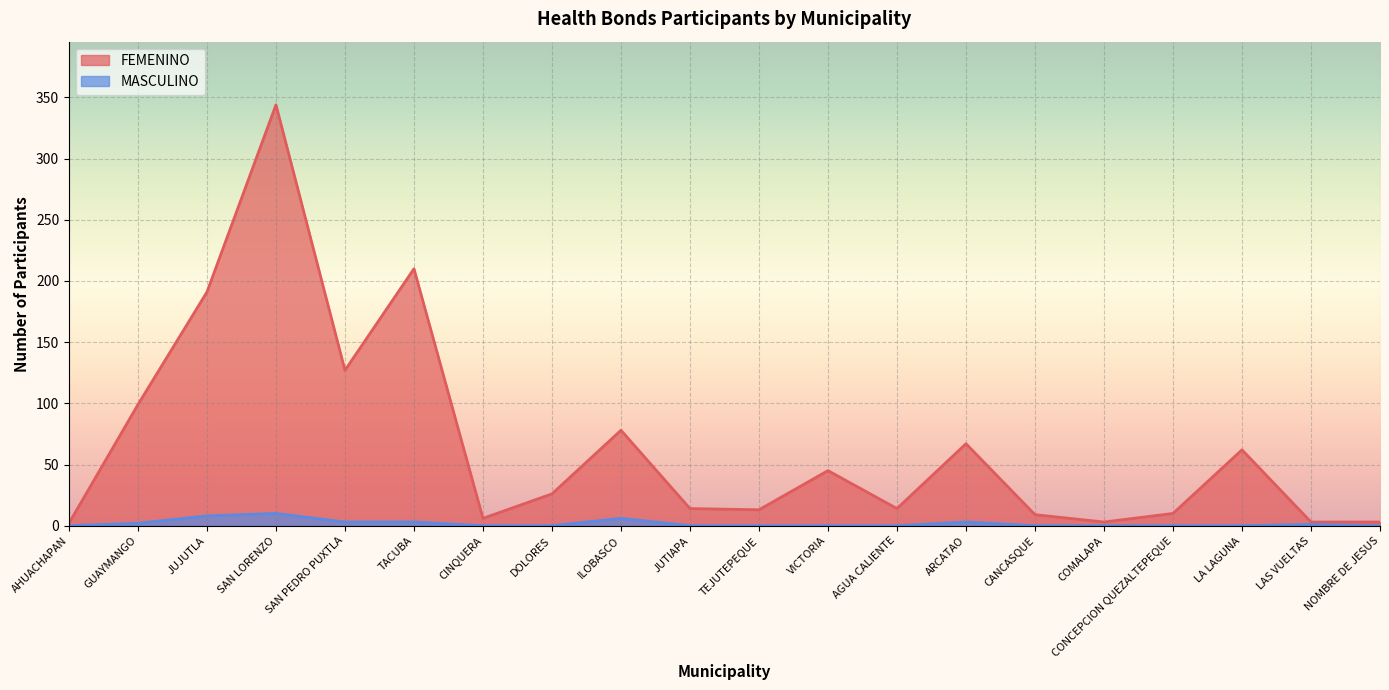

Reading right to left, what are all the values shown in this chart?

MASCULINO: 0	1	0	0	0	0	3	0	0	0	0	6	0	0	3	3	10	8	2	0
FEMENINO: 3	3	62	10	3	9	67	14	45	13	14	78	26	6	210	127	344	191	99	2